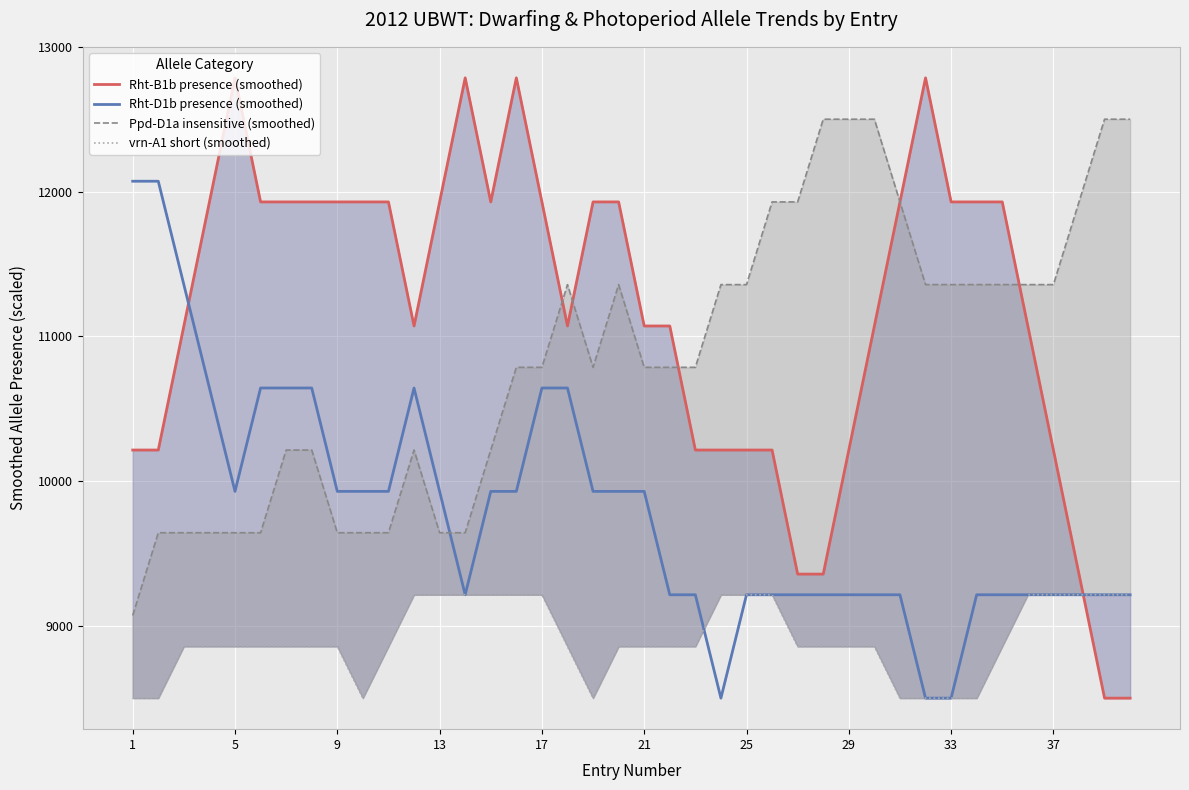

The value of Rht-D1b presence (smoothed) at 5 is 9928.6. True or false?

True